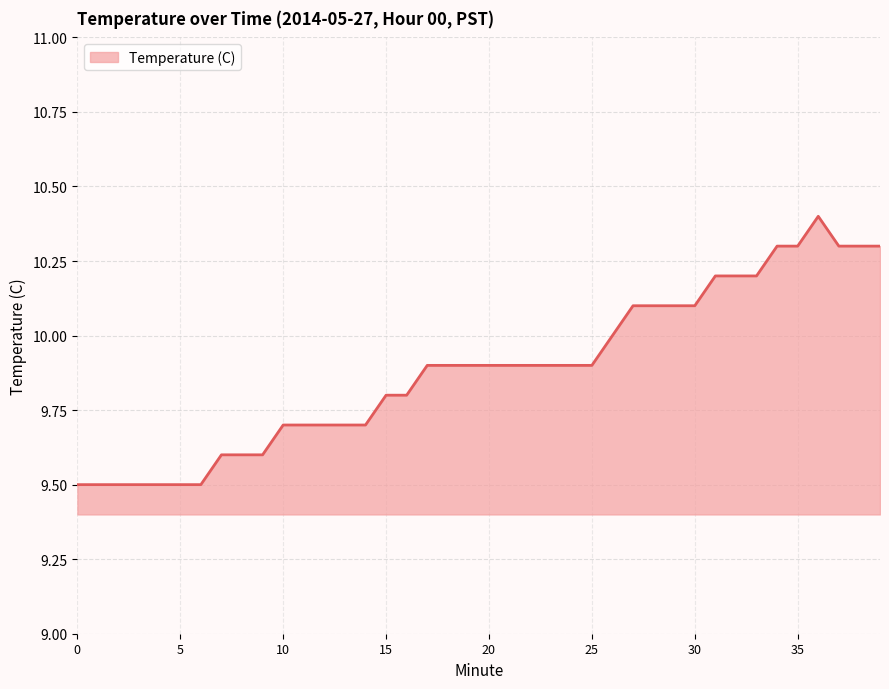

What is the minimum value shown in the chart?

9.5